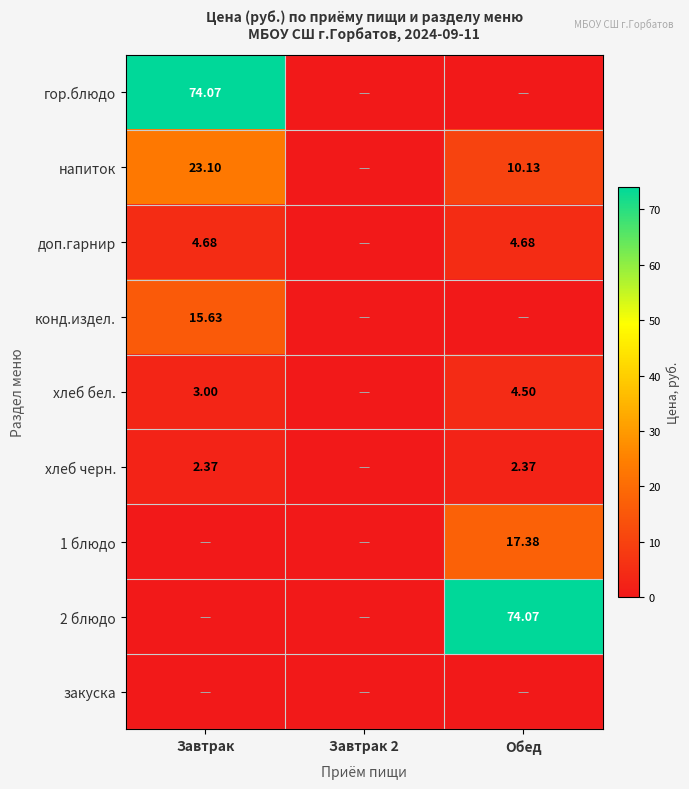

At which category is the sum across all series the highest?

Завтрак